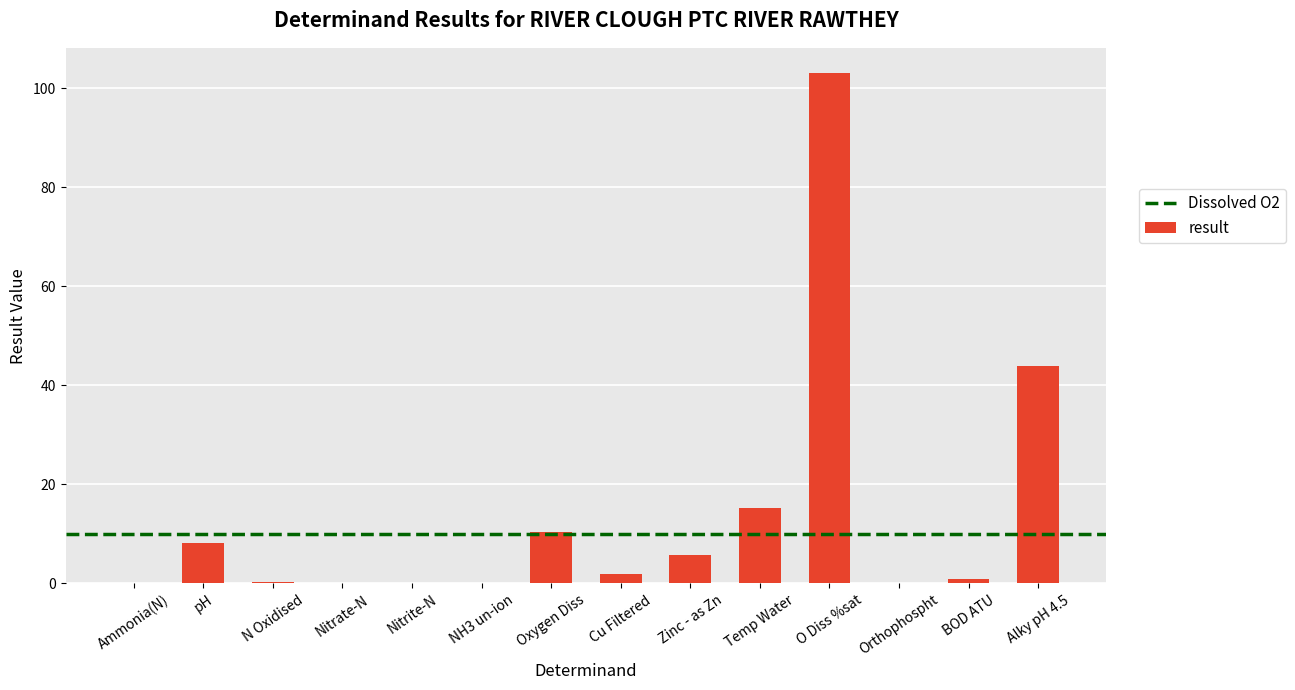

What is the maximum value shown in the chart?

103.0